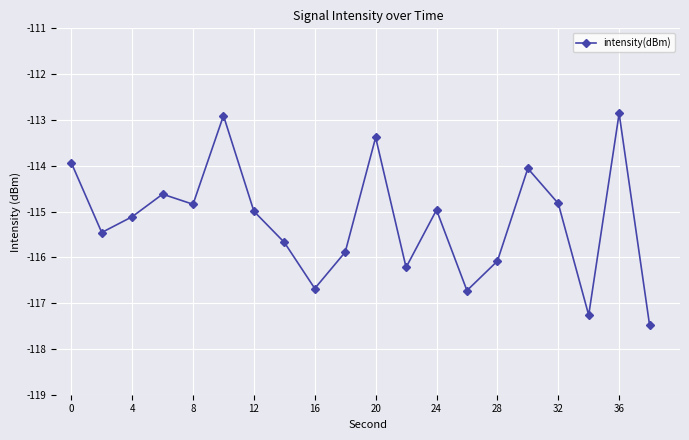

What is the smallest value displayed?

-117.5